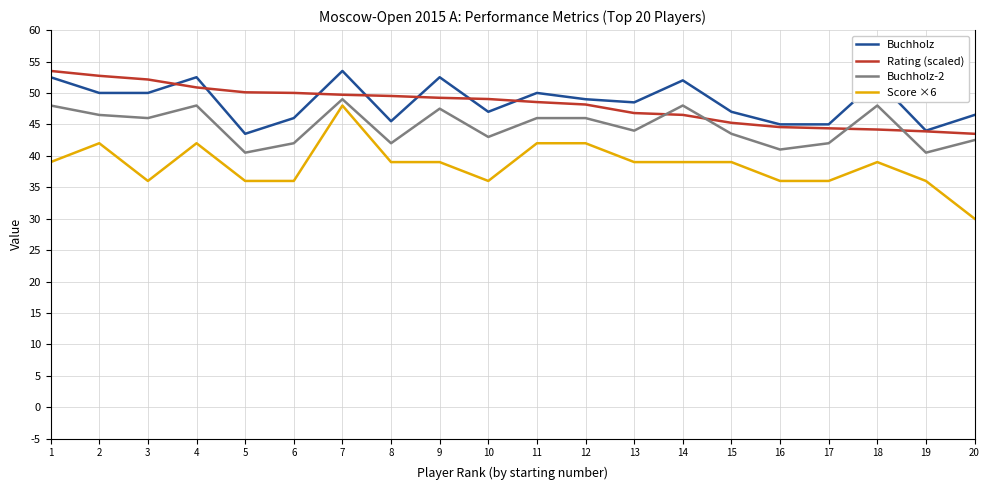

What are all the series names shown in the legend?

Buchholz, Rating (scaled), Buchholz-2, Score ×6